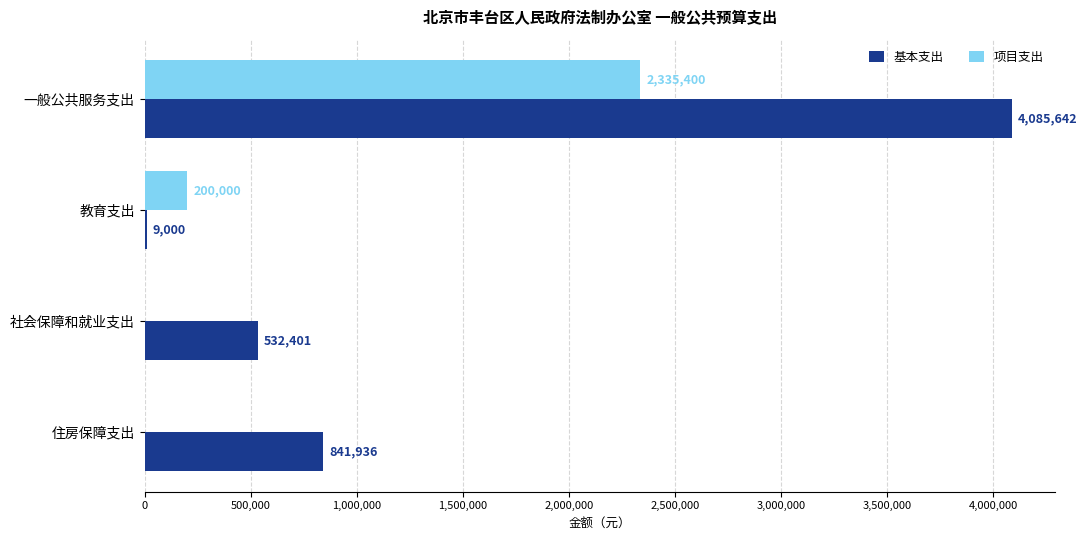

Where is 基本支出 nearest to the value 2047321?

住房保障支出